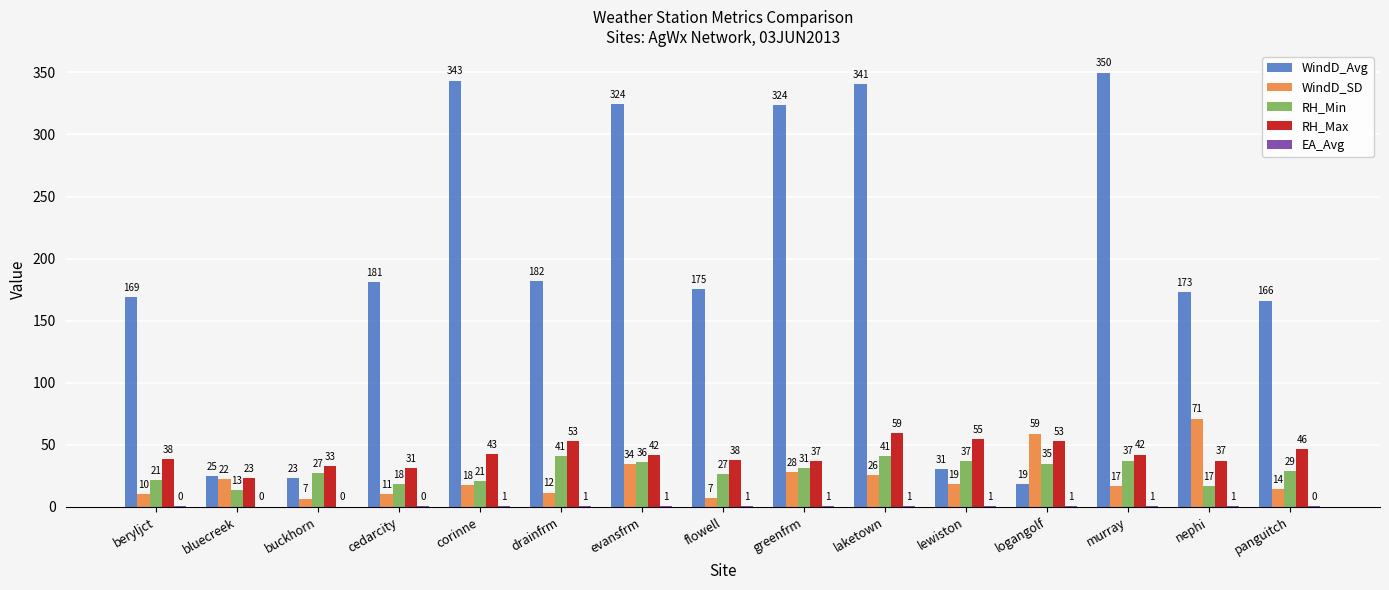

The WindD_SD series shows 16.6 at murray. True or false?

True